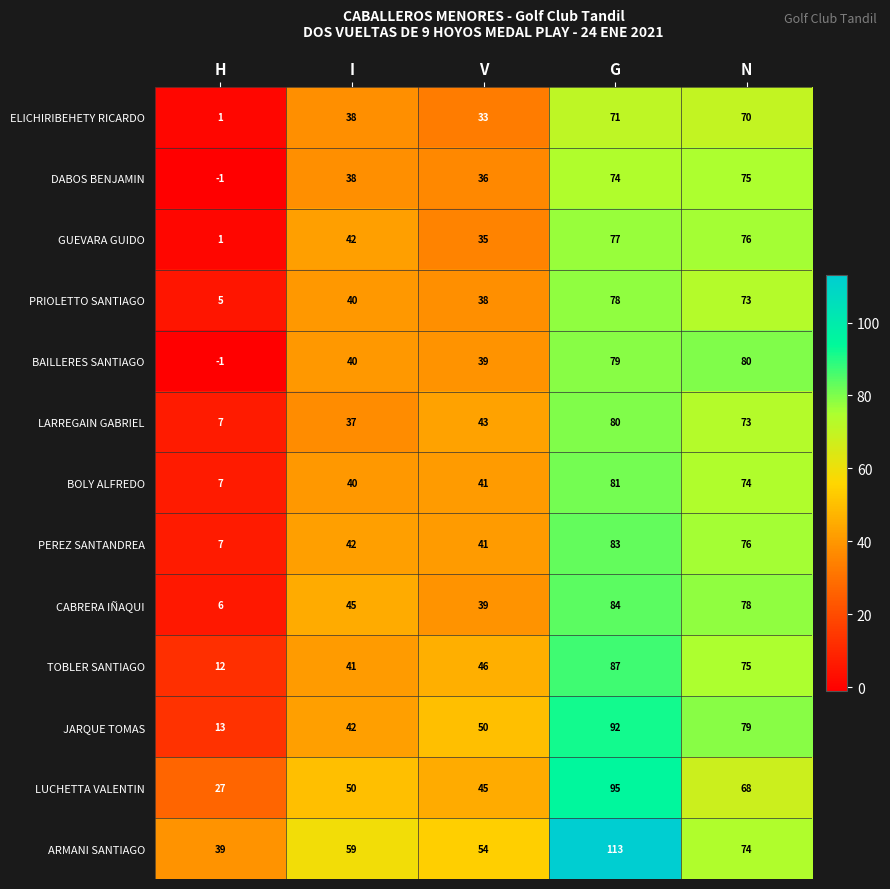

What is the greatest value displayed?

113